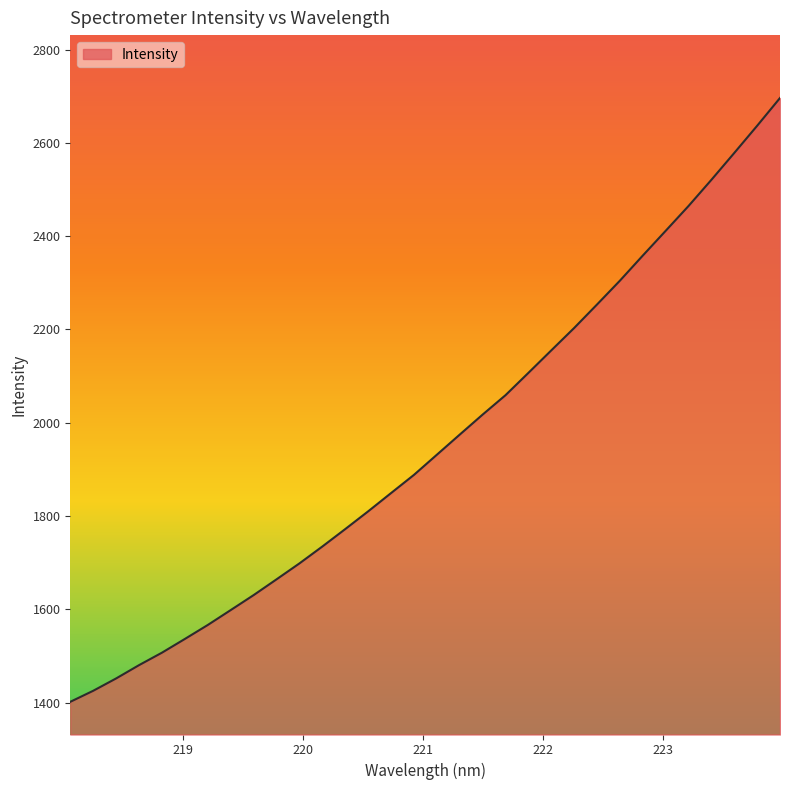

Does the chart have visible grid lines?

No